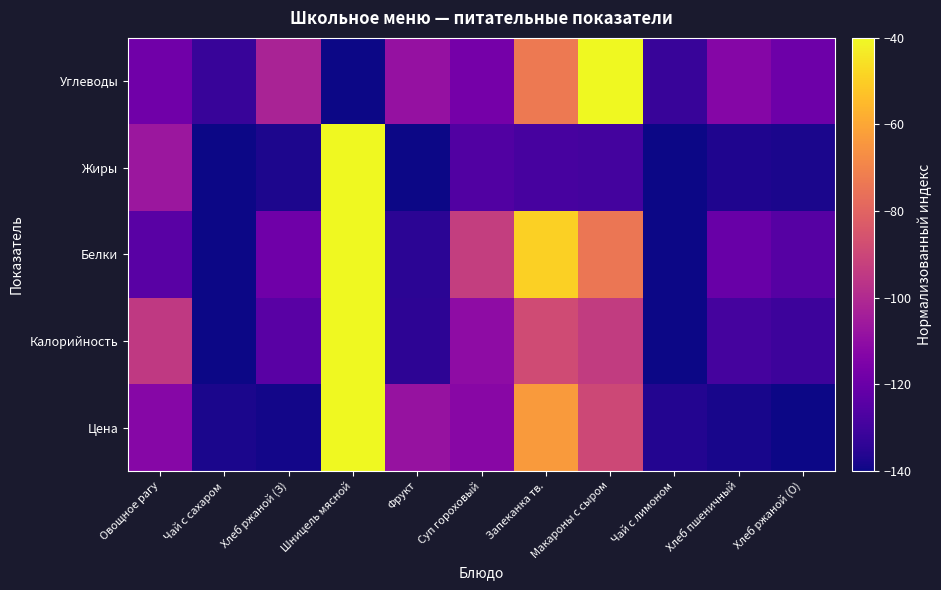

What is the difference between the highest and lowest values at Хлеб пшеничный?

25.2